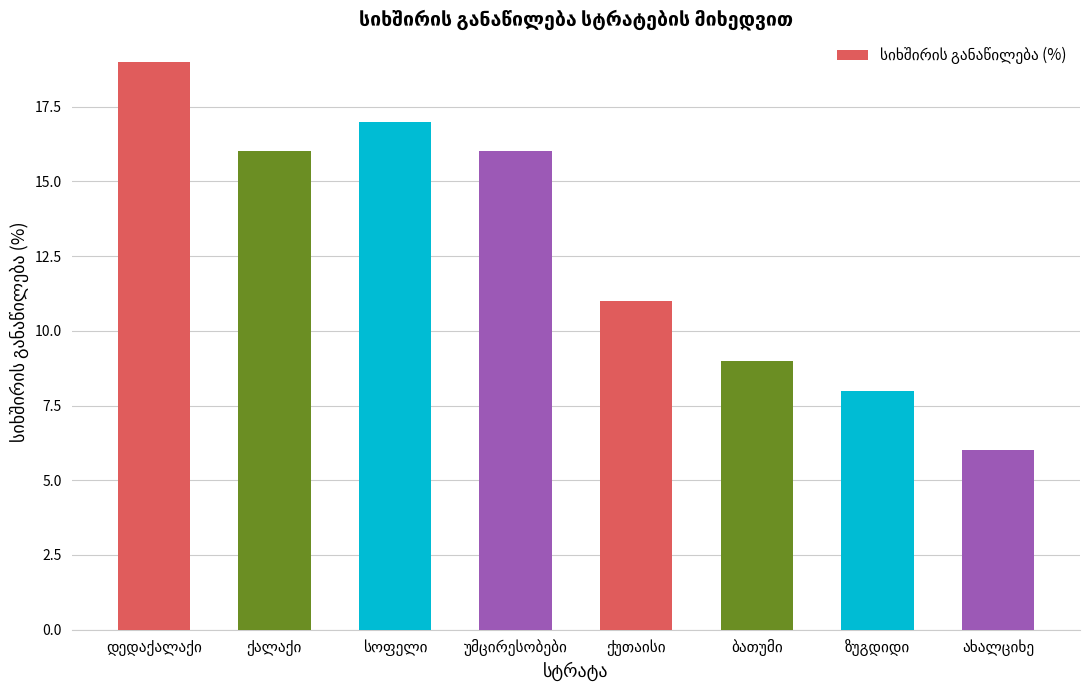

What is the difference between the maximum and minimum values?

13